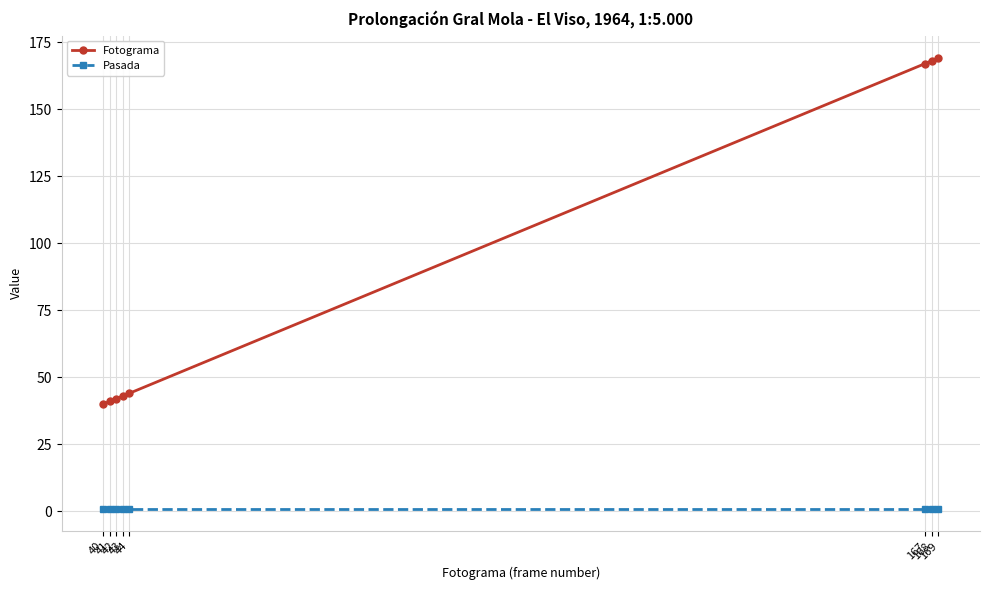

True or false: Fotograma and Pasada intersect in this chart.

False